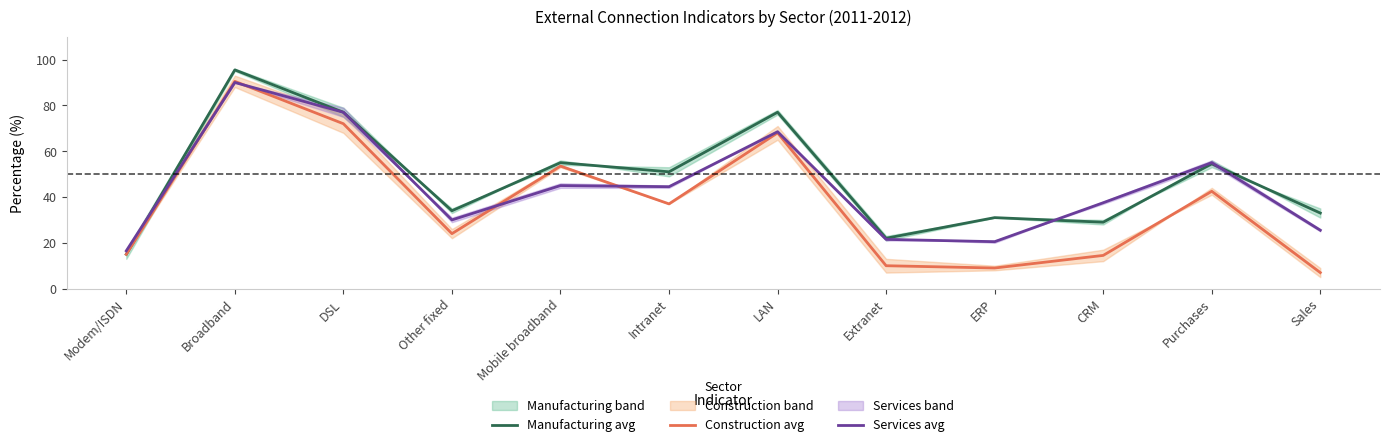

Is it true that Services avg equals 30.0 at Other fixed?

True